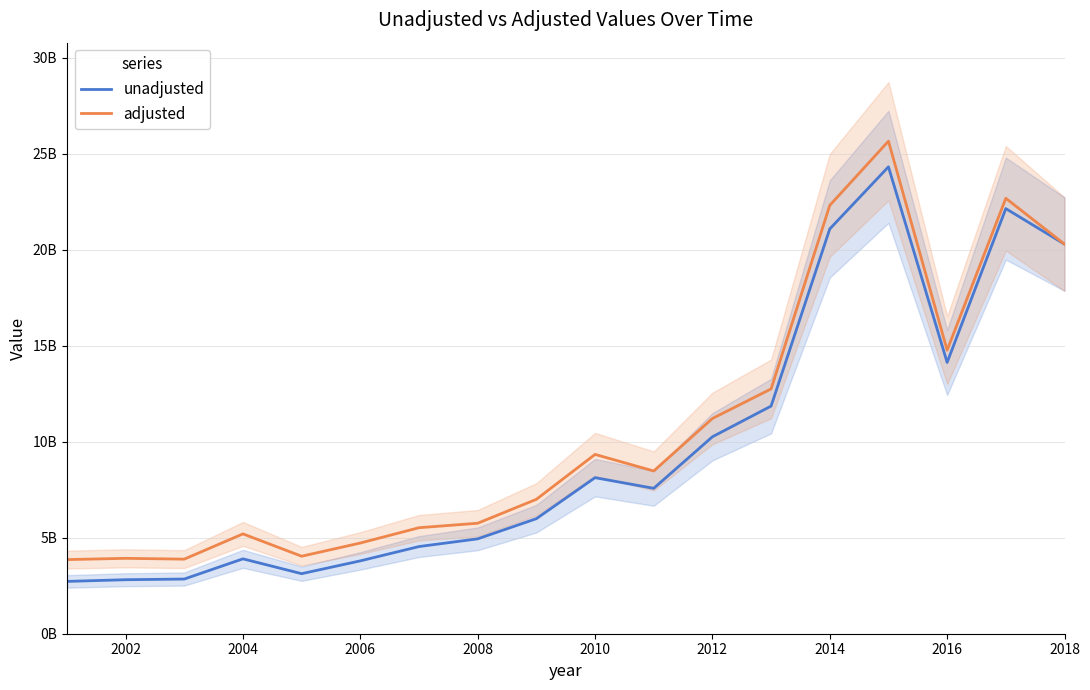

Is it true that unadjusted equals 6388049167 at 2016?

False